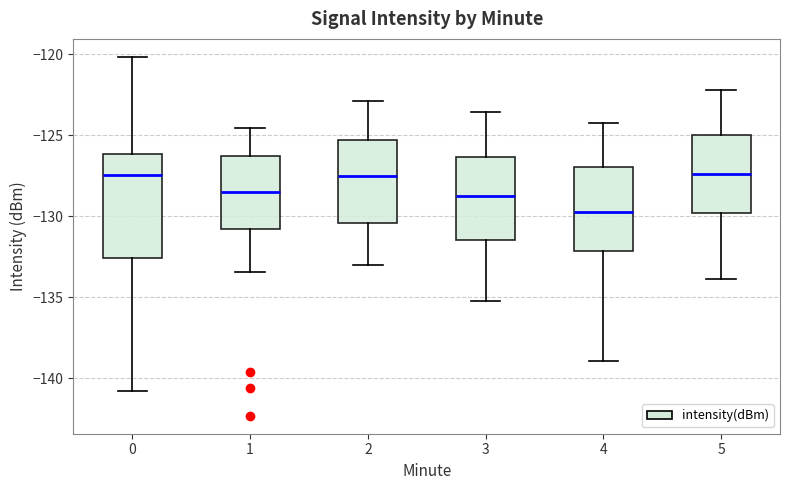

Where does the lower whisker of the box at x = 0 end on the y-axis? The values are not printed on the chart, so give them approximately, as read against the axis.

-141.0